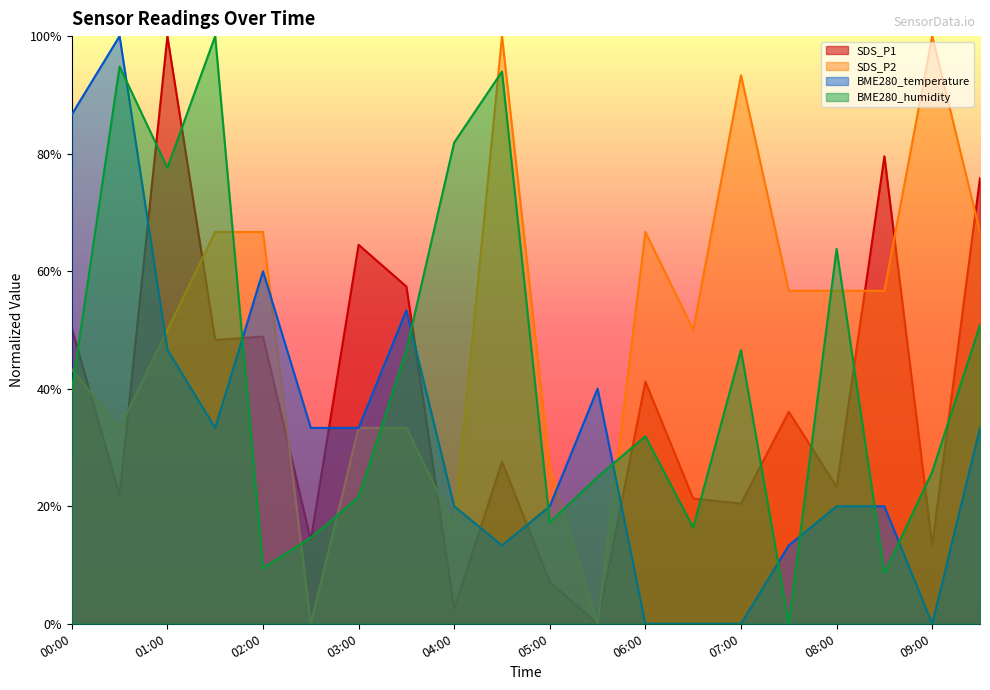

Rank the series by their average value, from highest to lowest.

SDS_P2, BME280_humidity, SDS_P1, BME280_temperature